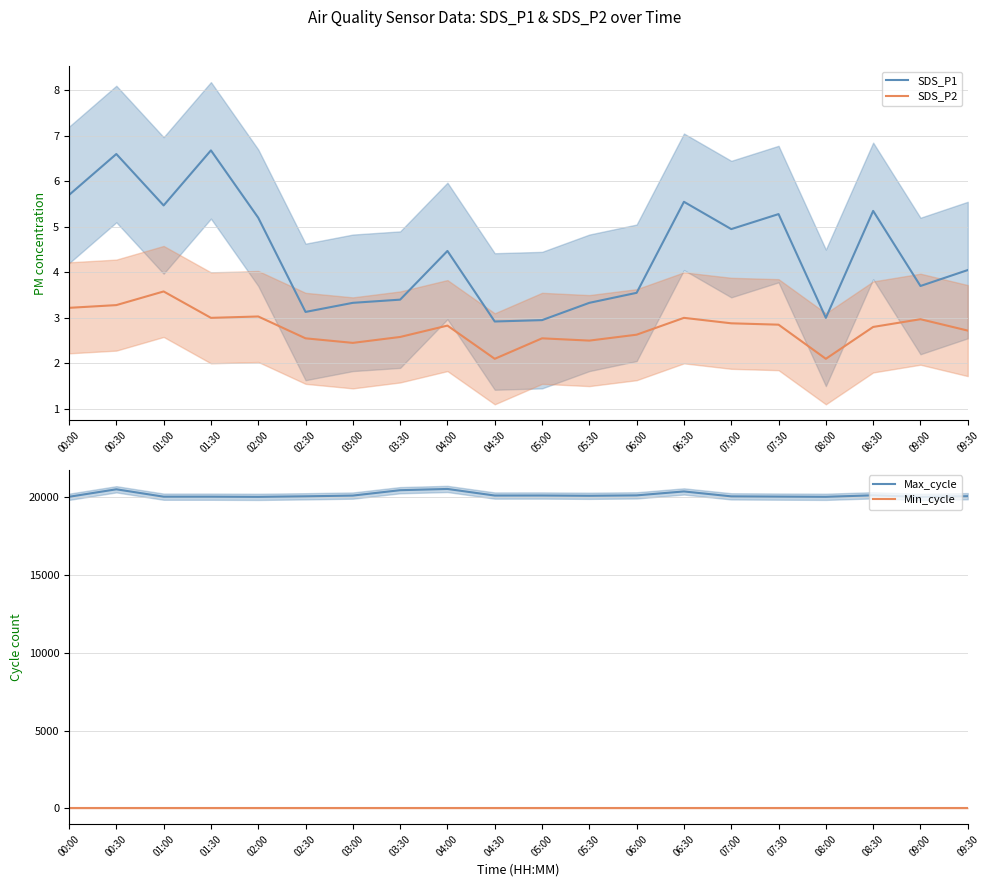

At which category does the chart reach its peak across all series?

04:00